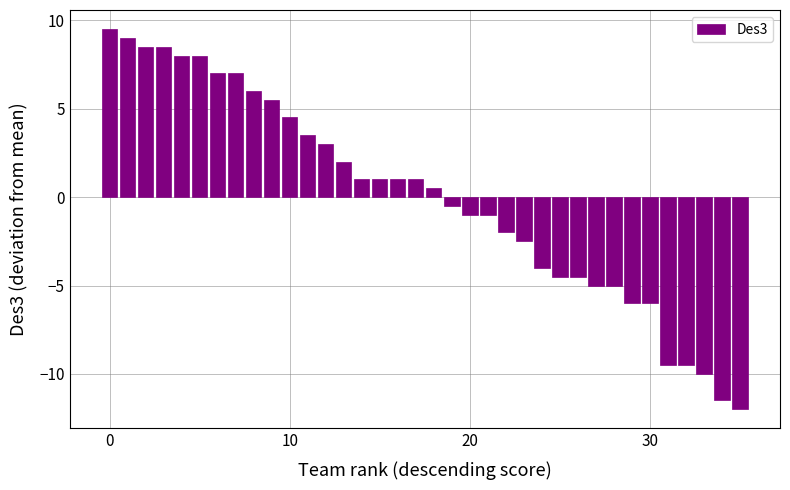

Reading left to right, what are all the values shown in this chart?

9.5	9.0	8.5	8.5	8.0	8.0	7.0	7.0	6.0	5.5	4.5	3.5	3.0	2.0	1.0	1.0	1.0	1.0	0.5	-0.5	-1.0	-1.0	-2.0	-2.5	-4.0	-4.5	-4.5	-5.0	-5.0	-6.0	-6.0	-9.5	-9.5	-10.0	-11.5	-12.0